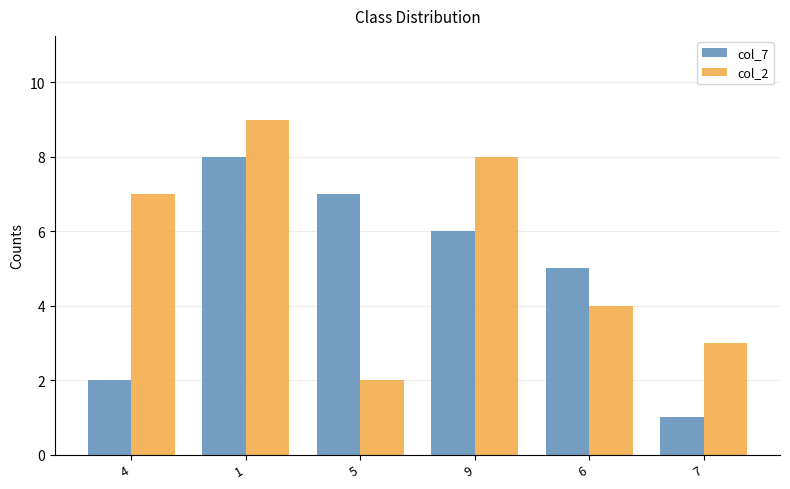

Which series has the largest total across all categories?

col_2